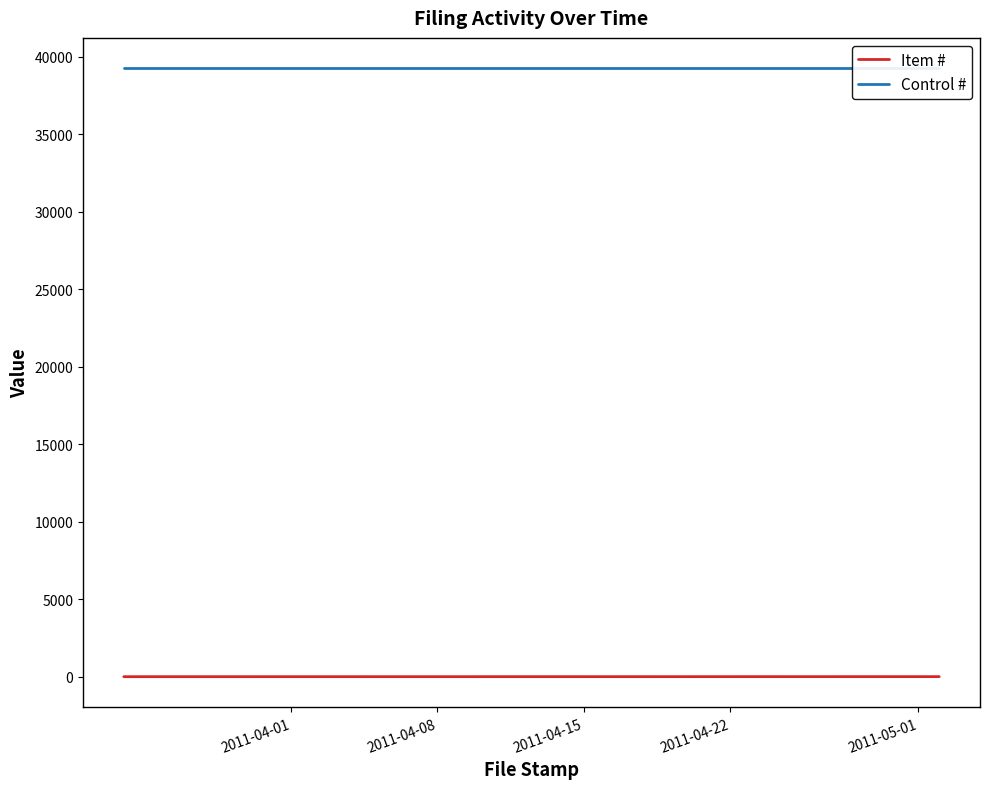

True or false: Item # has a value of 5 at 2011-04-15.

False